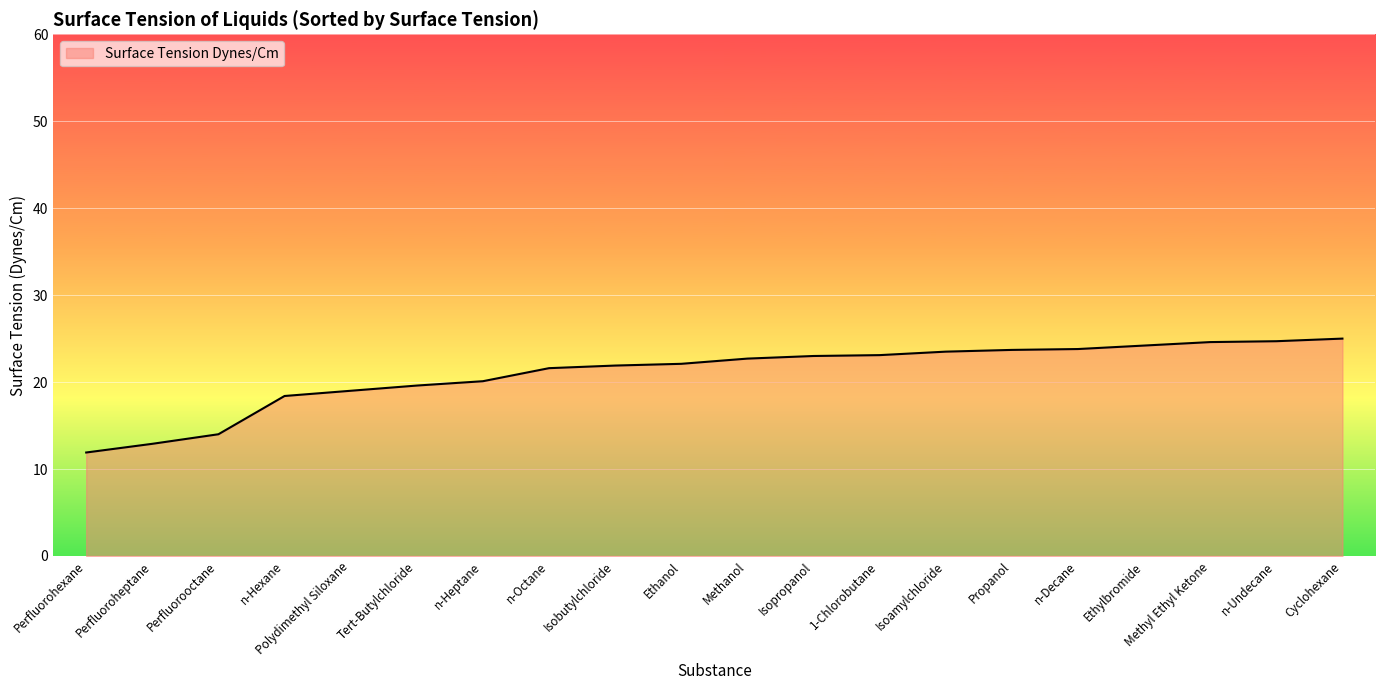

What position from the right is Perfluorooctane?

18